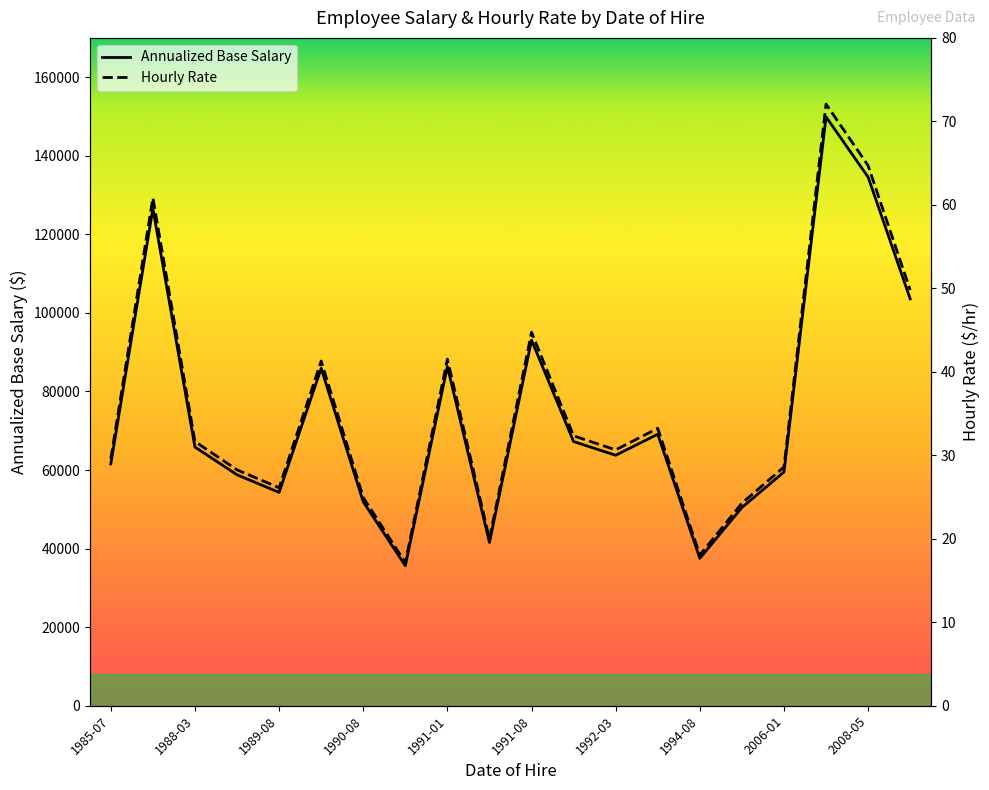

Rank the series by their maximum value, from highest to lowest.

Annualized Base Salary, Hourly Rate